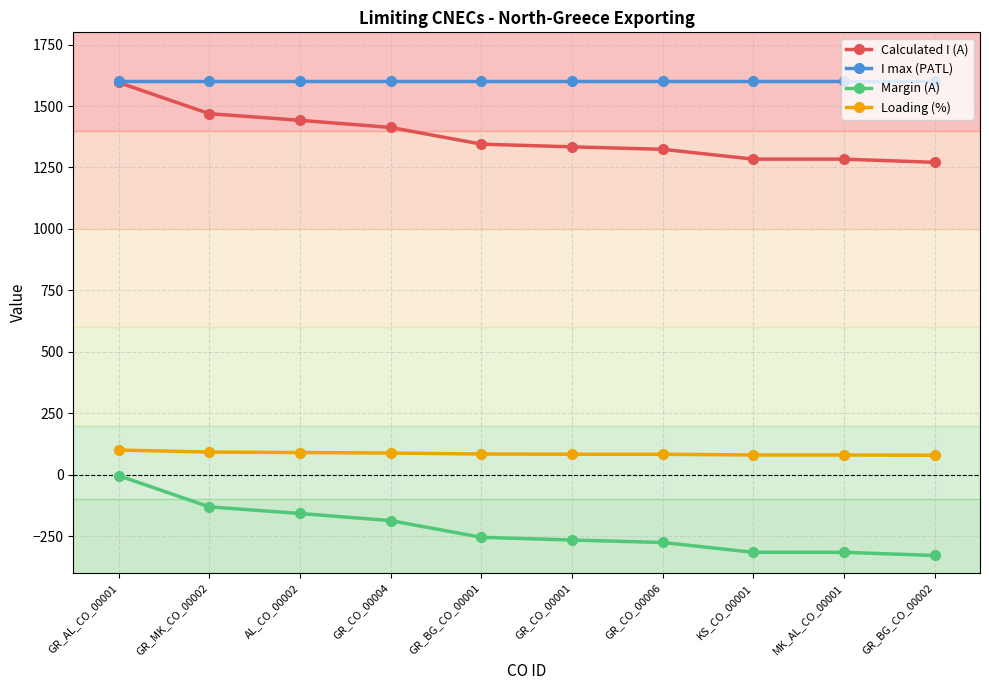

What is the difference between the maximum and second lowest values in the Loading (%) series?

20